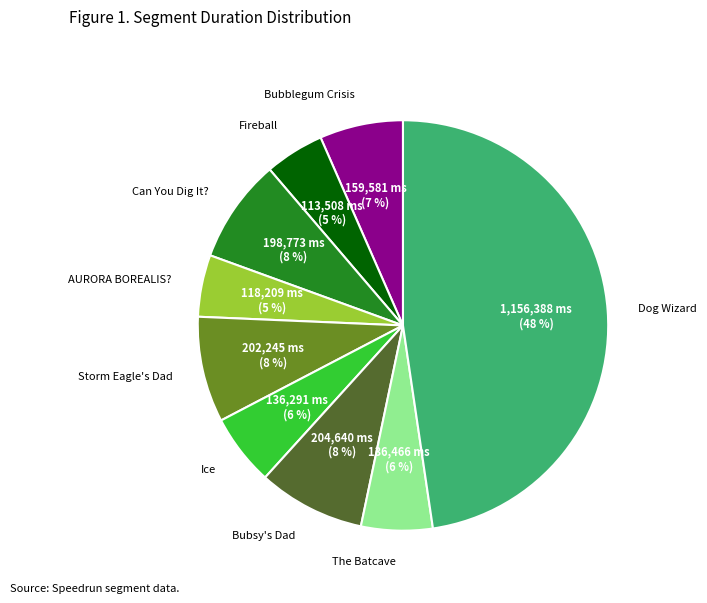

Count the number of slices in the pie.

9